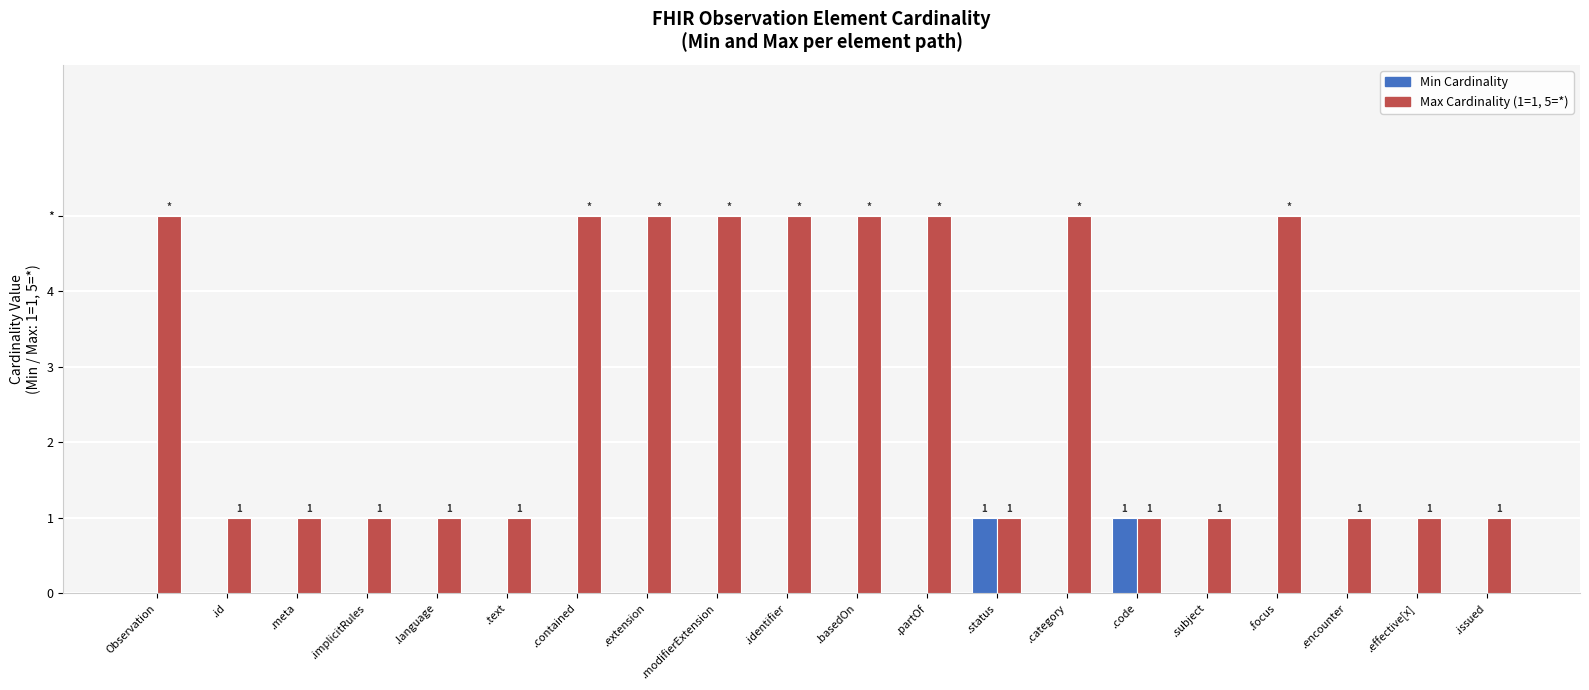

Reading left to right, transcribe all the data shown in this chart.

Min Cardinality: 0	0	0	0	0	0	0	0	0	0	0	0	1	0	1	0	0	0	0	0
Max Cardinality (1=1, 5=*): 5	1	1	1	1	1	5	5	5	5	5	5	1	5	1	1	5	1	1	1